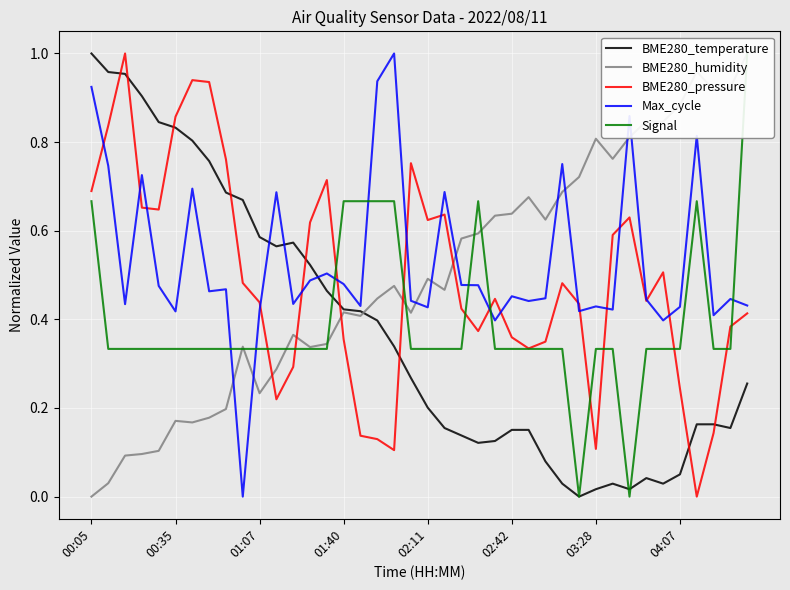

True or false: Max_cycle has a value of 0.9 at 13.

False